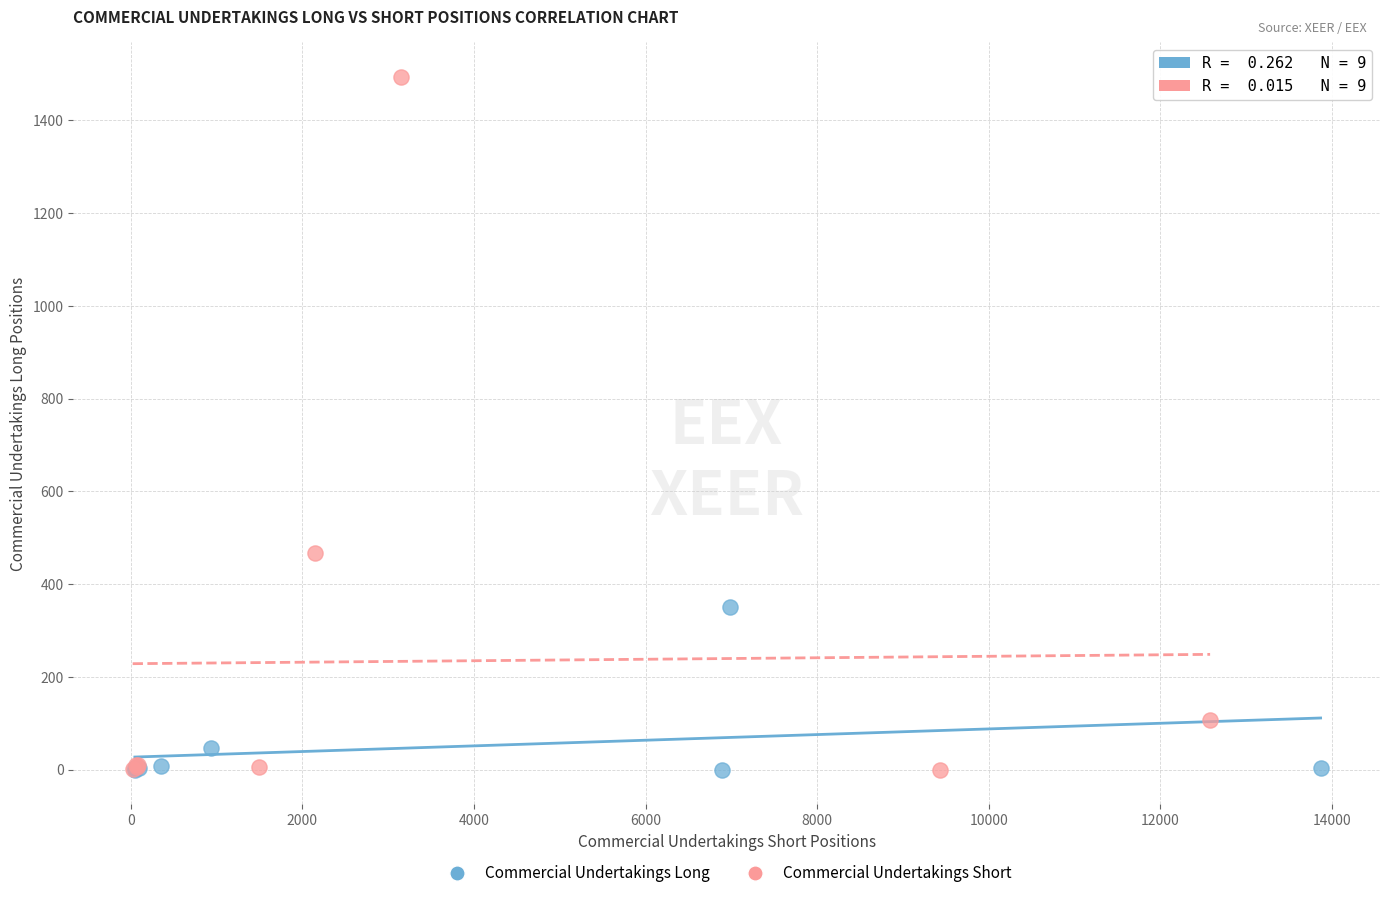

Which series contains the highest Y value?

Commercial Undertakings Short